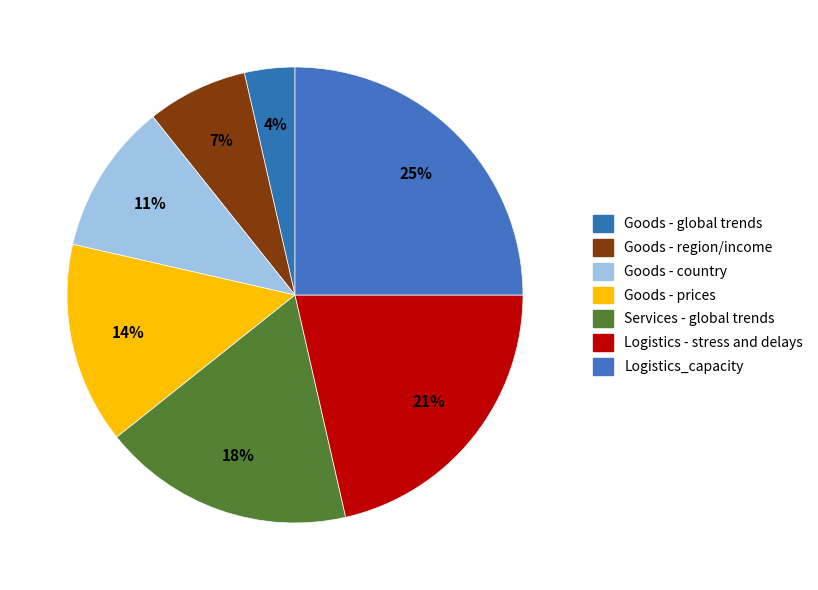

Rank the categories by value from highest to lowest.

Logistics_capacity, Logistics - stress and delays, Services - global trends, Goods - prices, Goods - country, Goods - region/income, Goods - global trends